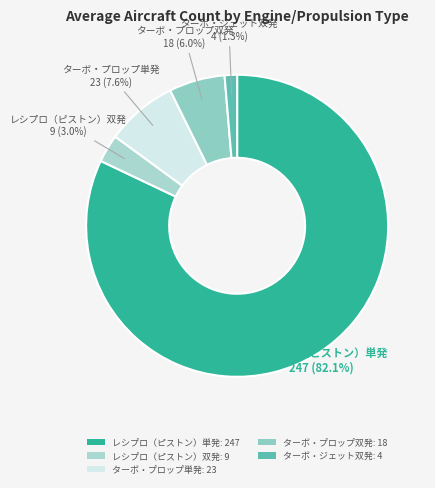

Which category has the smallest portion of the pie?

ターボ・ジェット双発